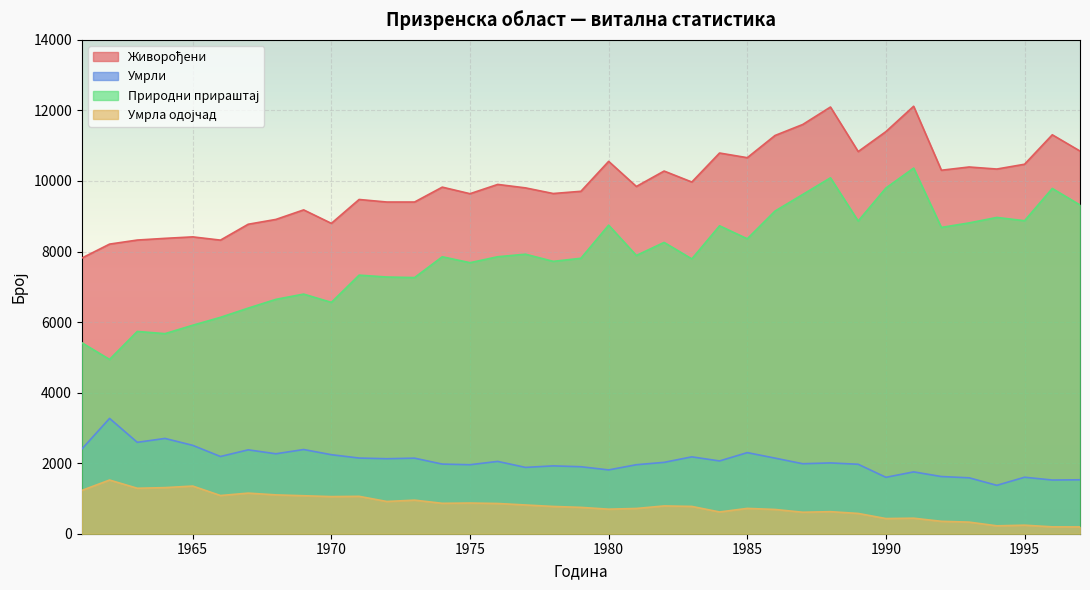

What is the sum of the Умрла одојчад values at 1979 and 1994?

971